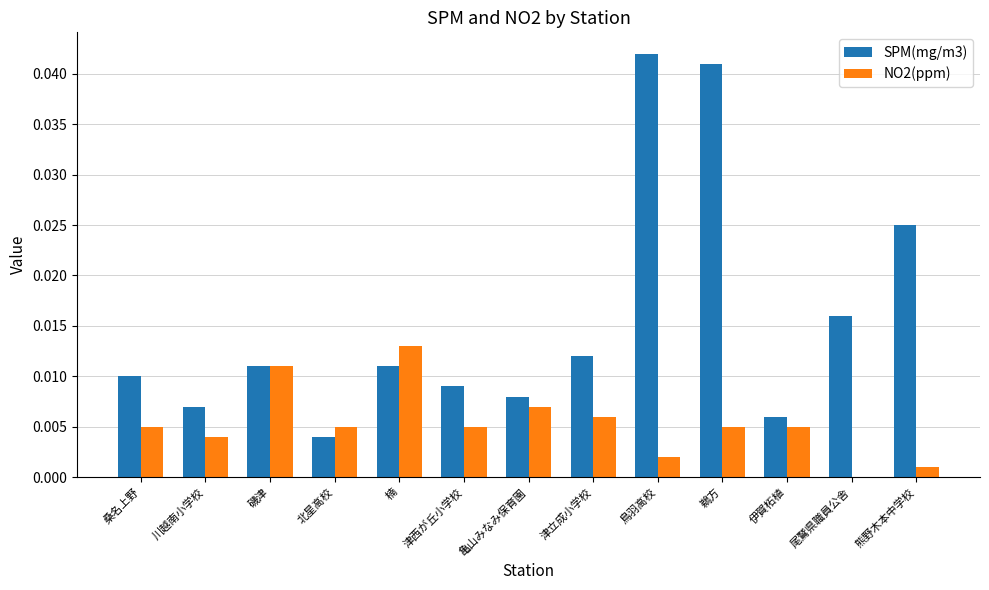

Count the number of categories in the chart.

13